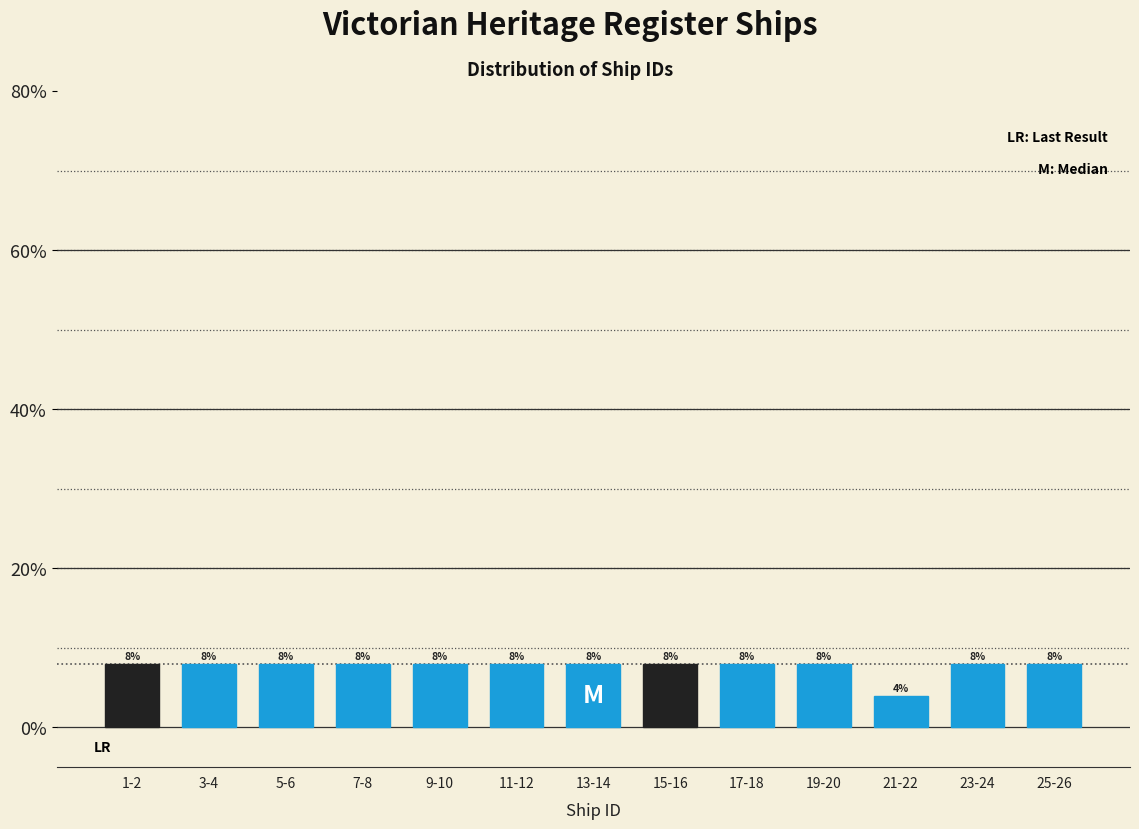

Reading left to right, list all the values displayed in this chart.

8	8	8	8	8	8	8	8	8	8	4	8	8